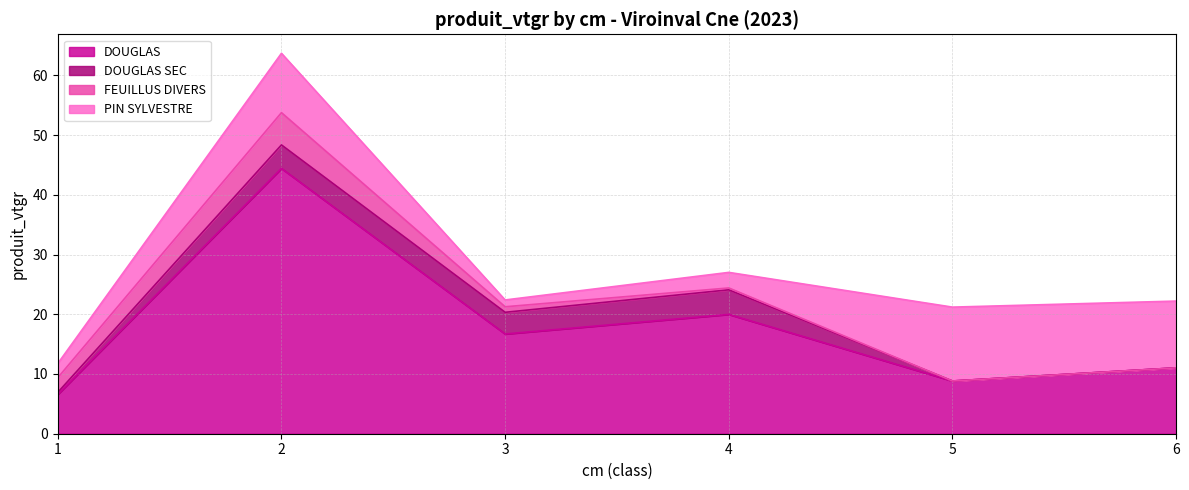

What is the value of the DOUGLAS point at the 6th from the left?

11.0